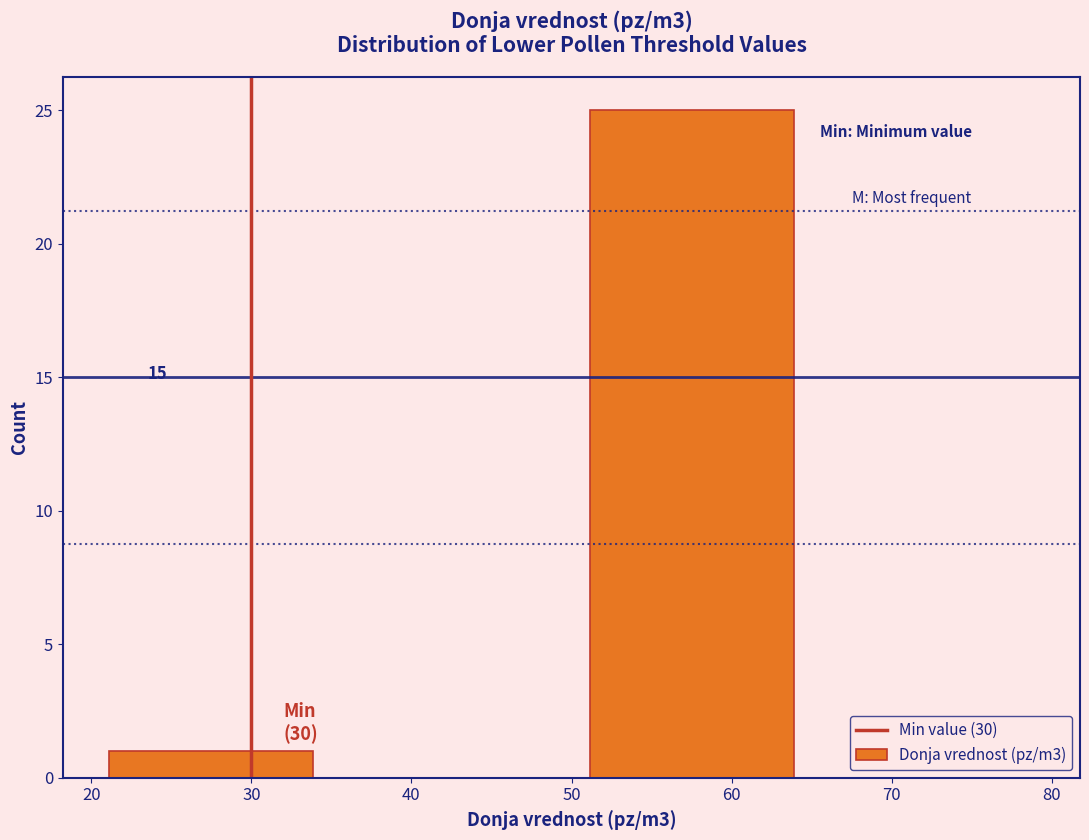

Which range on the x-axis has the tallest bar?

50 to 65